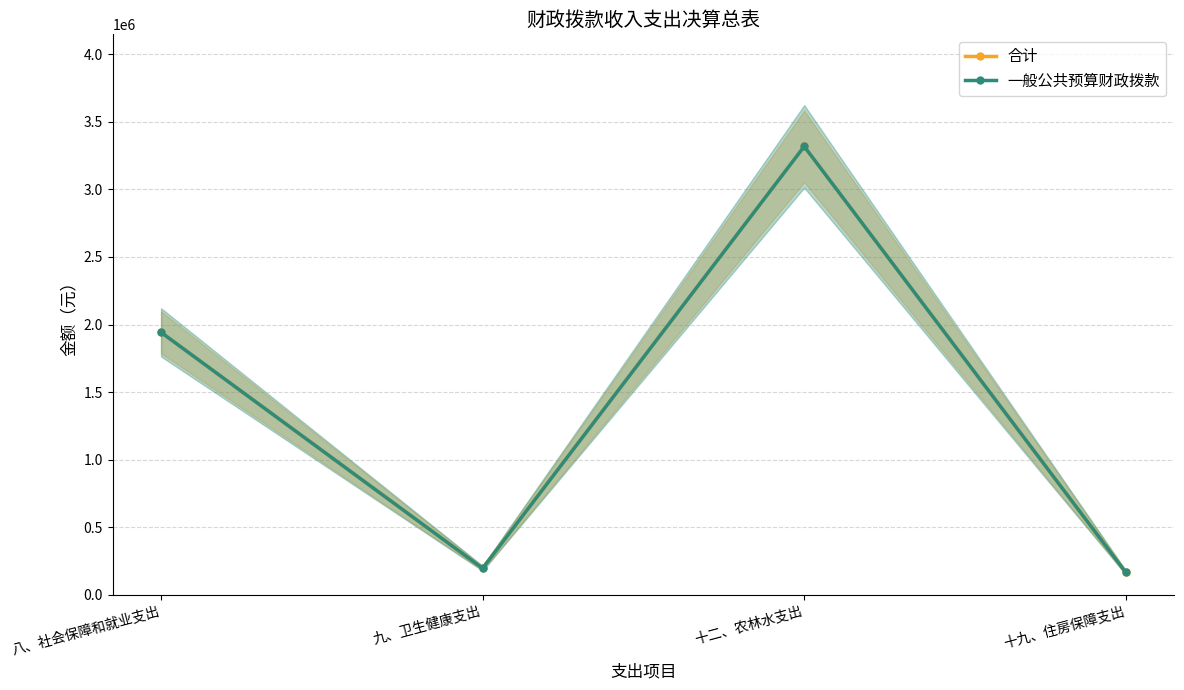

What is the difference between the 合计 values at 十二、农林水支出 and 八、社会保障和就业支出?

1376546.7